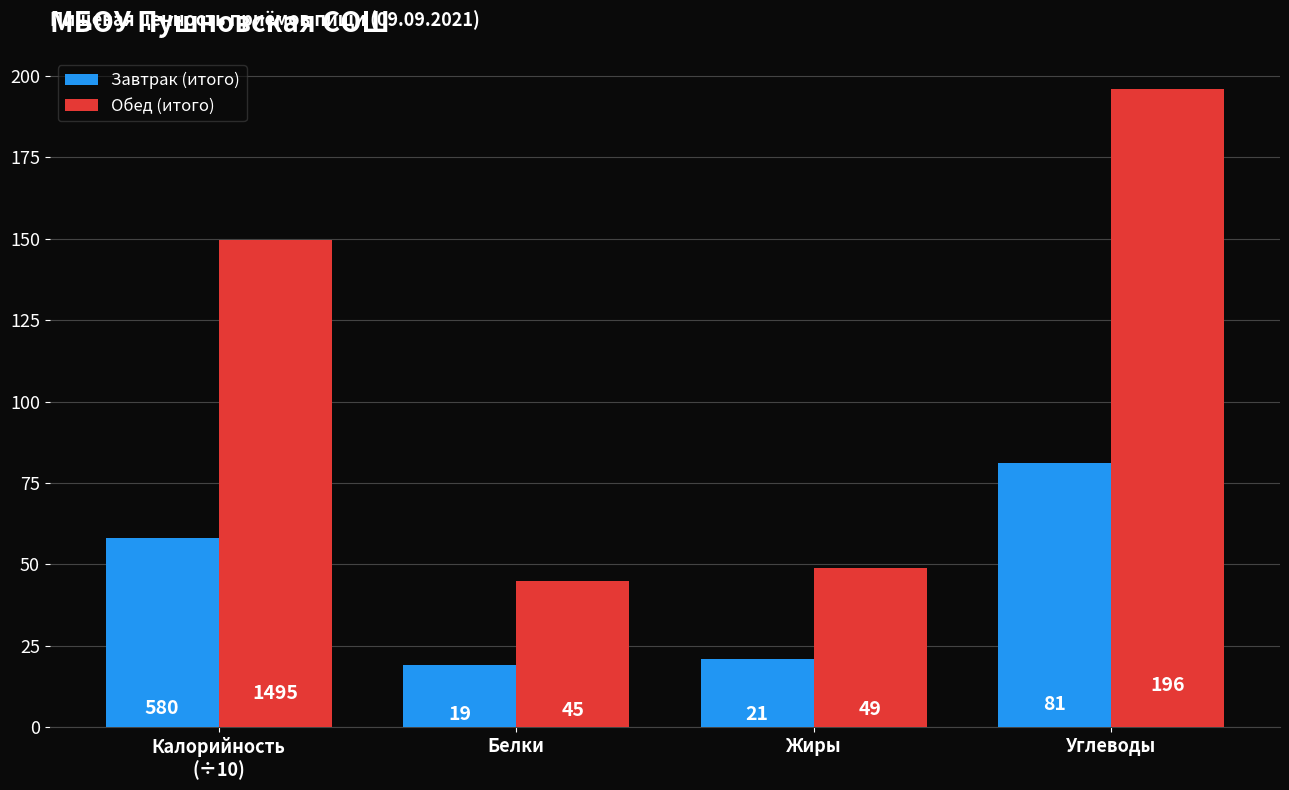

Are the bars grouped side by side (vs. stacked)?

Yes